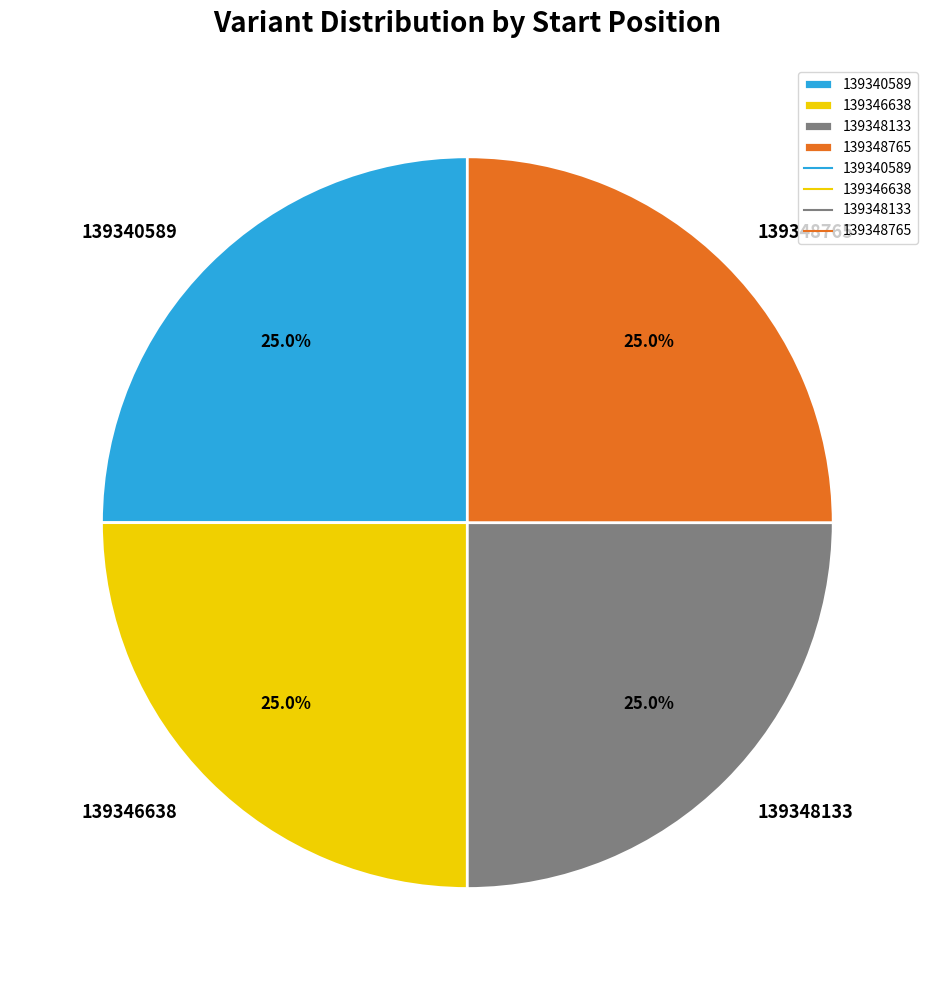

What portion of the pie excludes 139340589?

75.0%